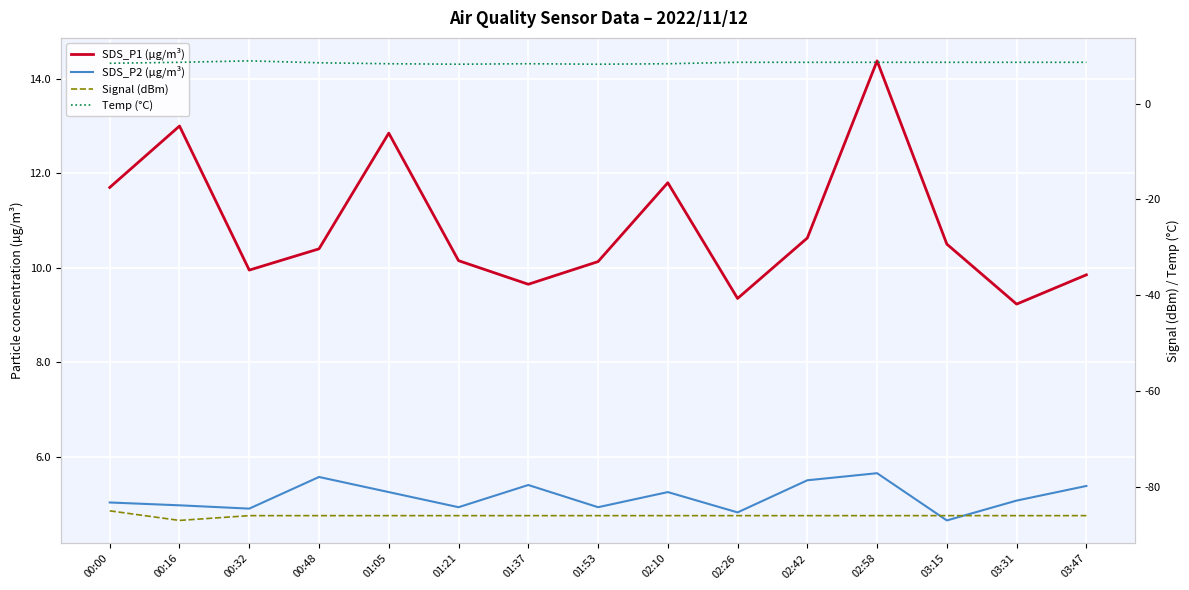

What position from the left is 01:53?

8